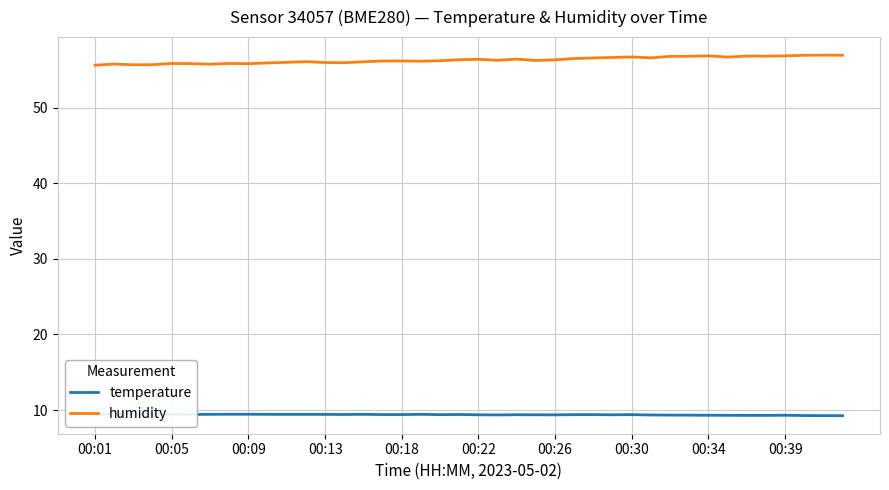

True or false: temperature and humidity intersect in this chart.

False